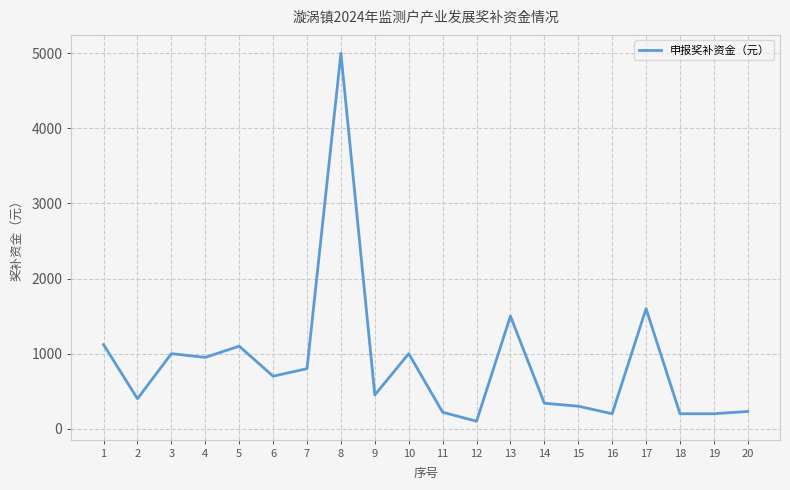

The value at 10 is 1000. True or false?

True